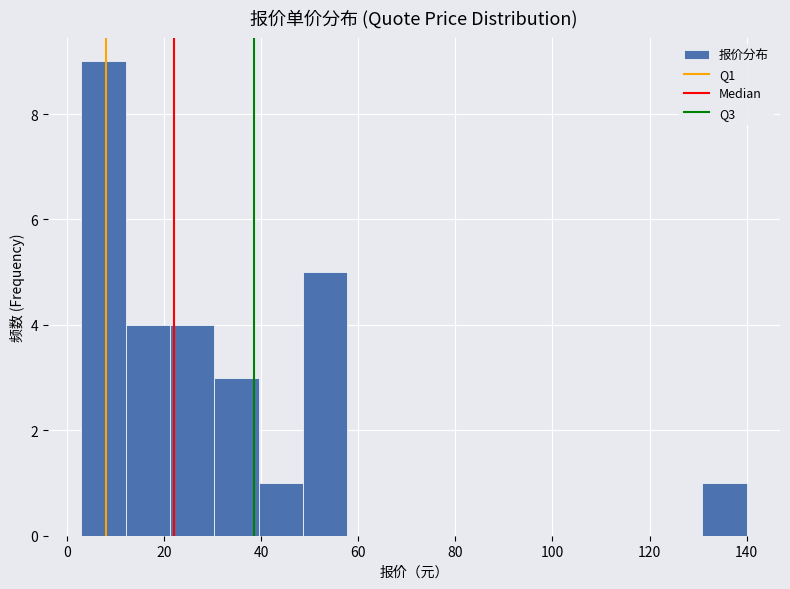

Reading left to right, list every bar in this chart as the range it spans on the x-axis followed by its height. Neither the bar edges nor the heights are printed on the chart, so give them approximately, as read against the axes.

4 to 12: 9
12 to 22: 4
22 to 30: 4
30 to 40: 3
40 to 48: 1
48 to 58: 5
58 to 66: 0
66 to 76: 0
76 to 86: 0
86 to 94: 0
94 to 104: 0
104 to 112: 0
112 to 122: 0
122 to 130: 0
130 to 140: 1